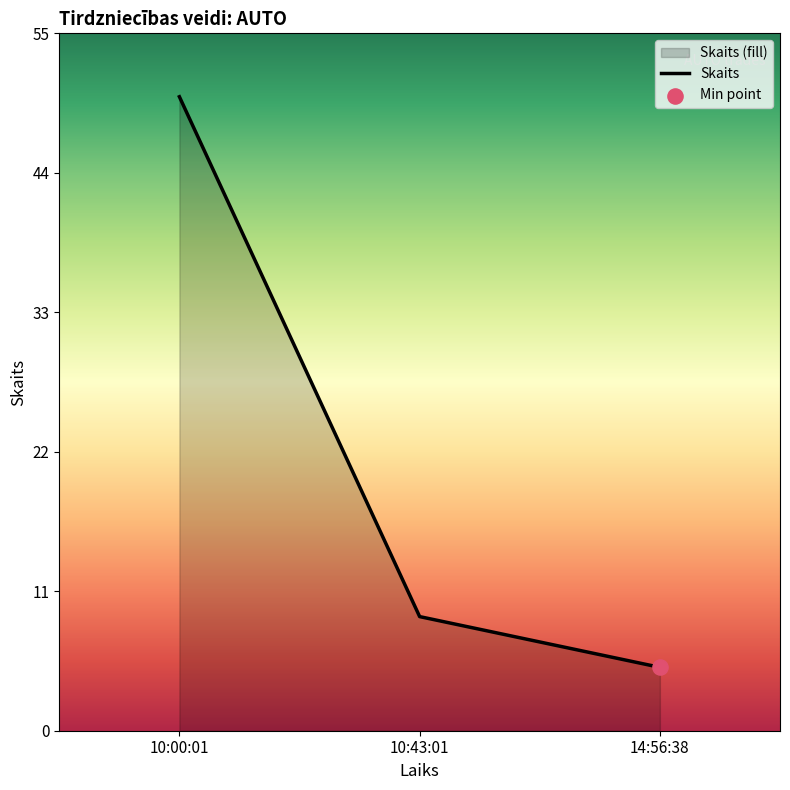

Approximately how many times larger is the value at 14:56:38 compared to 10:00:01?

0.1